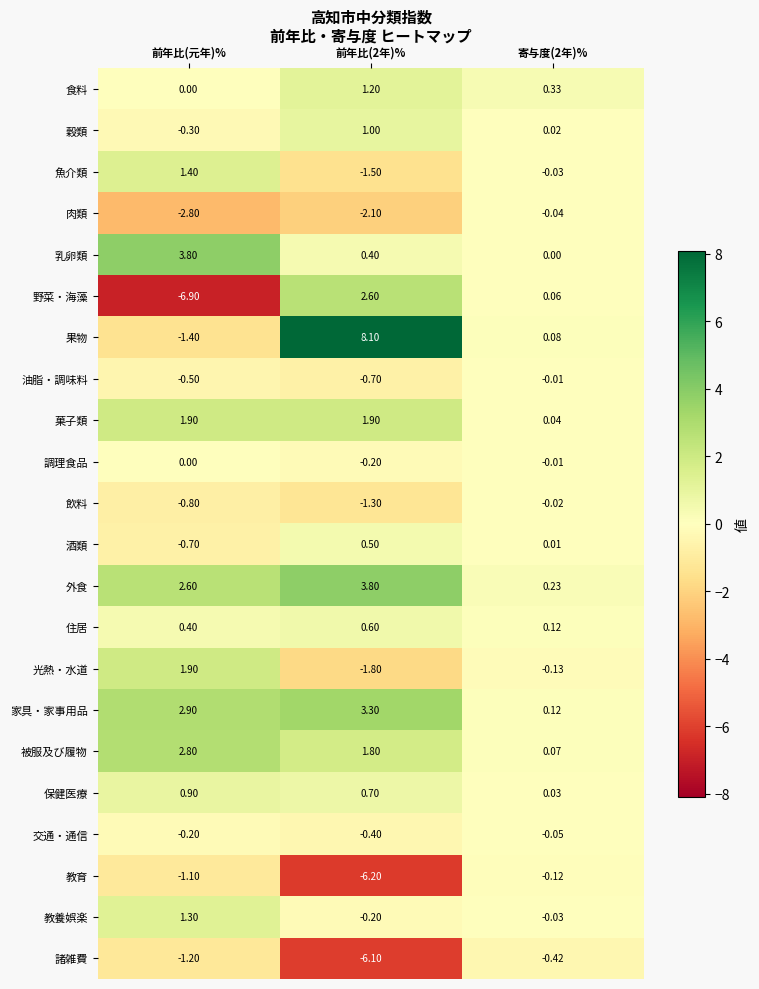

What is the greatest value displayed?

8.1